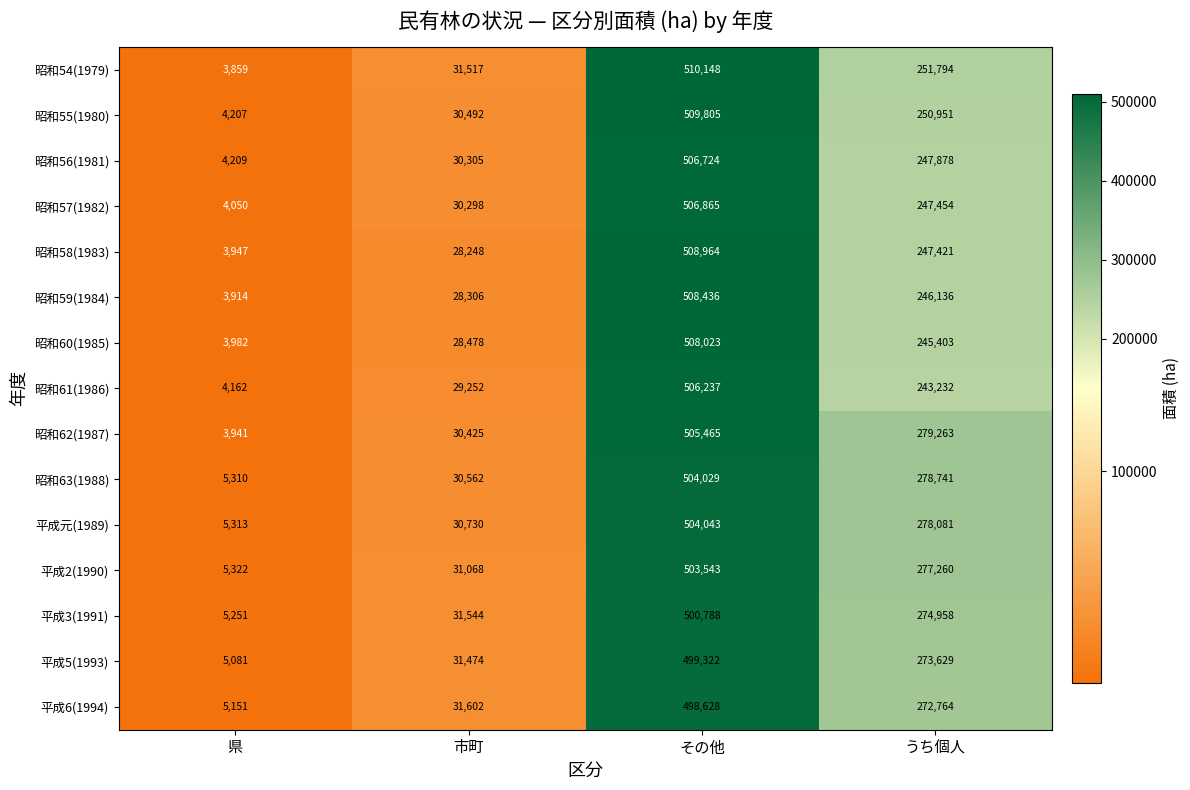

Where does the 昭和57(1982) series first go above 247454?

その他